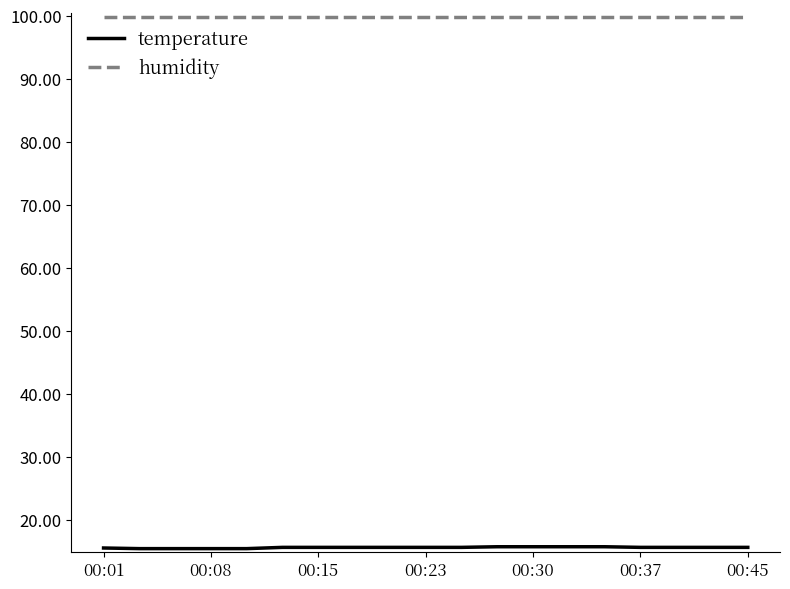

Is this an area chart (filled region under the line)?

No